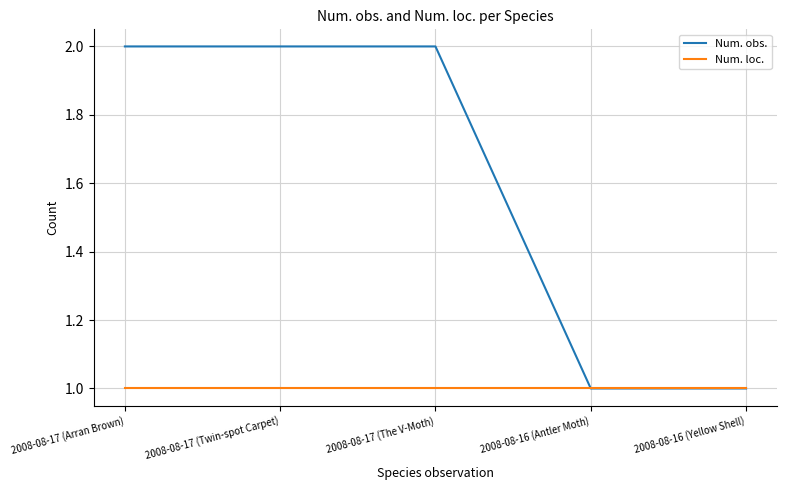

Rank the series by their average value, from lowest to highest.

Num. loc., Num. obs.